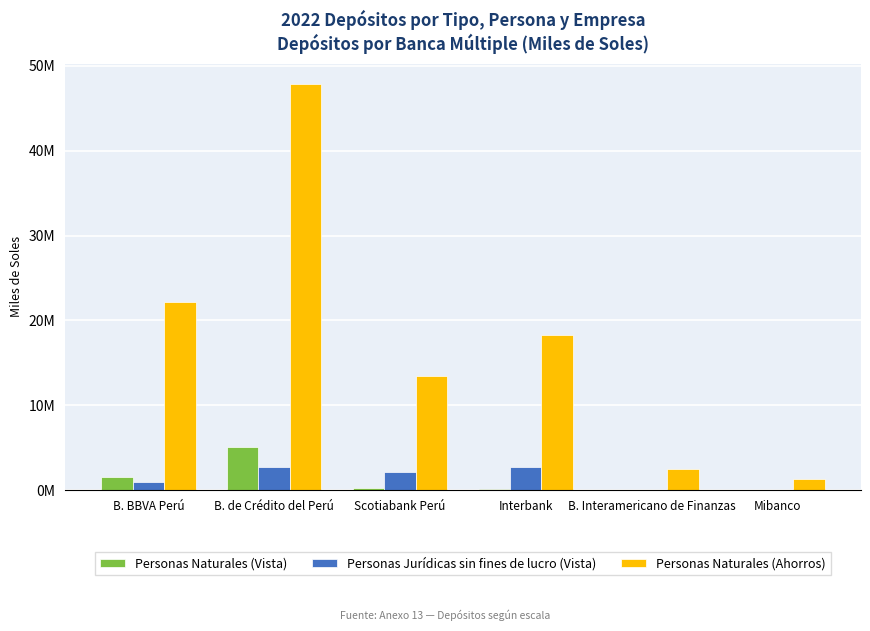

Which series has the largest range (max minus min)?

Personas Naturales (Ahorros)